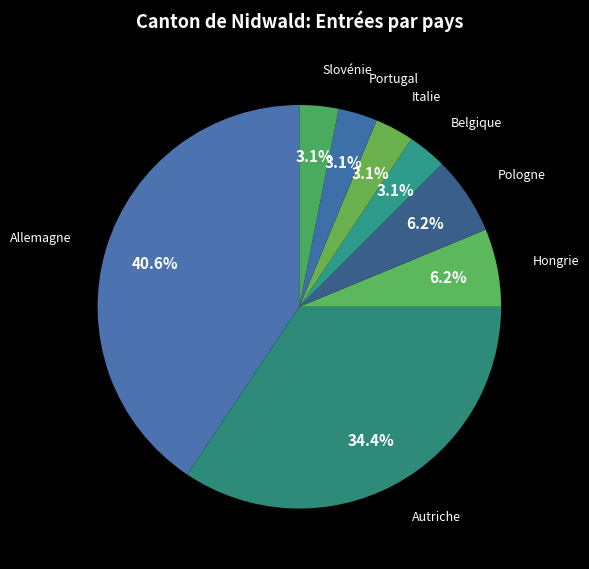

How many segments does this pie chart have?

8